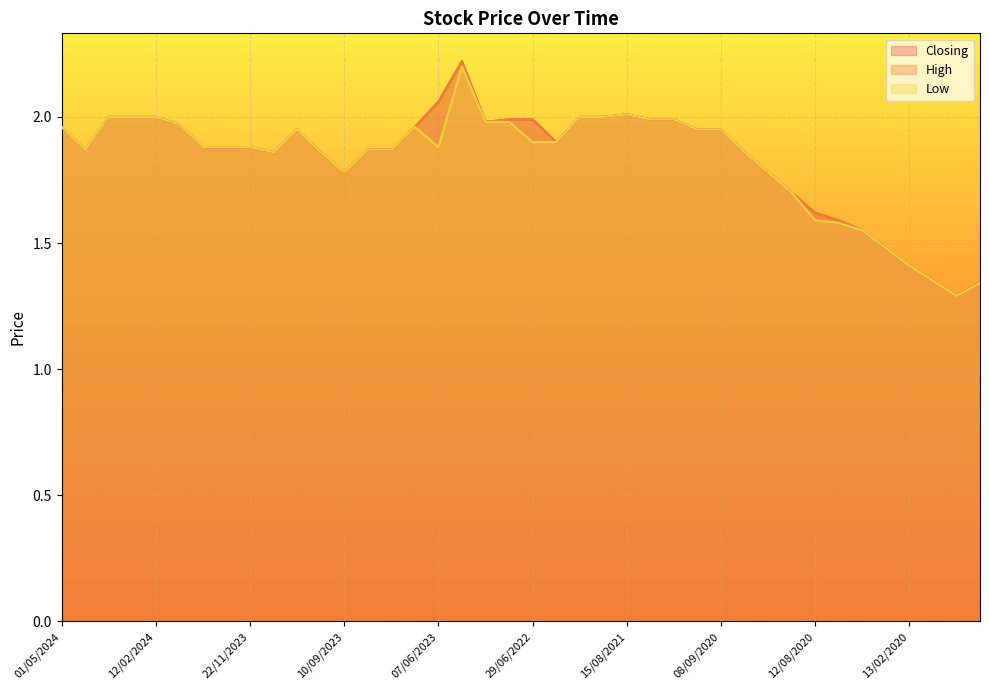

What are all the series names shown in the legend?

Closing, High, Low